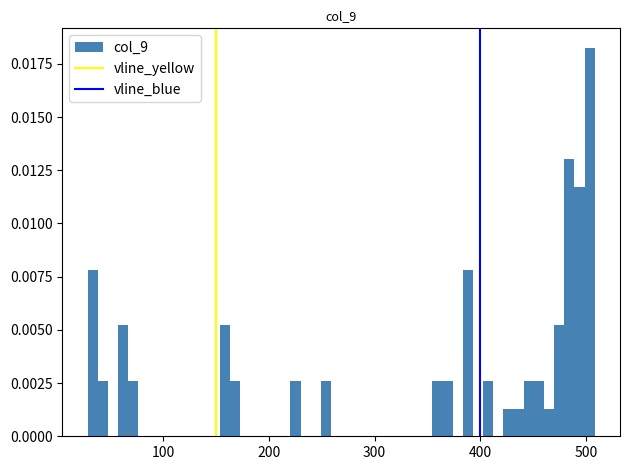

Read against the x-axis, roughly where is the centre of the tallest bar?

500